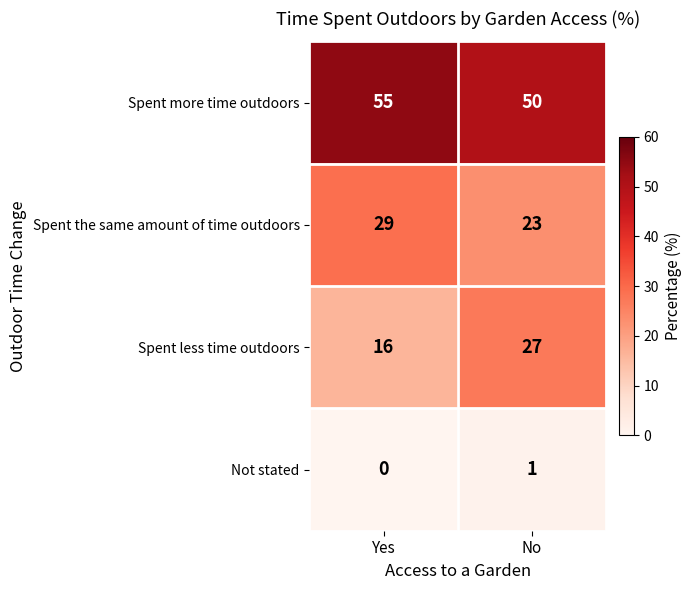

Reading left to right, what are all the values shown in this chart?

Spent more time outdoors: Yes=55	No=50
Spent the same amount of time outdoors: Yes=29	No=23
Spent less time outdoors: Yes=16	No=27
Not stated: Yes=0	No=1